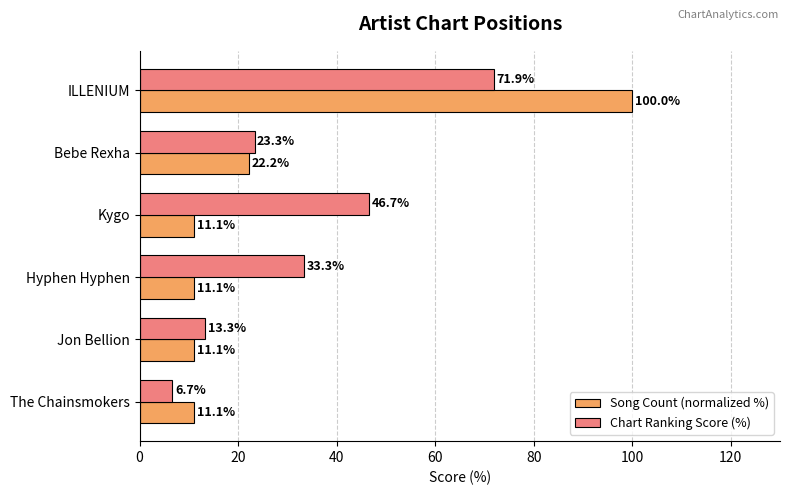

List the series in order of their peak value, lowest first.

Chart Ranking Score (%), Song Count (normalized %)